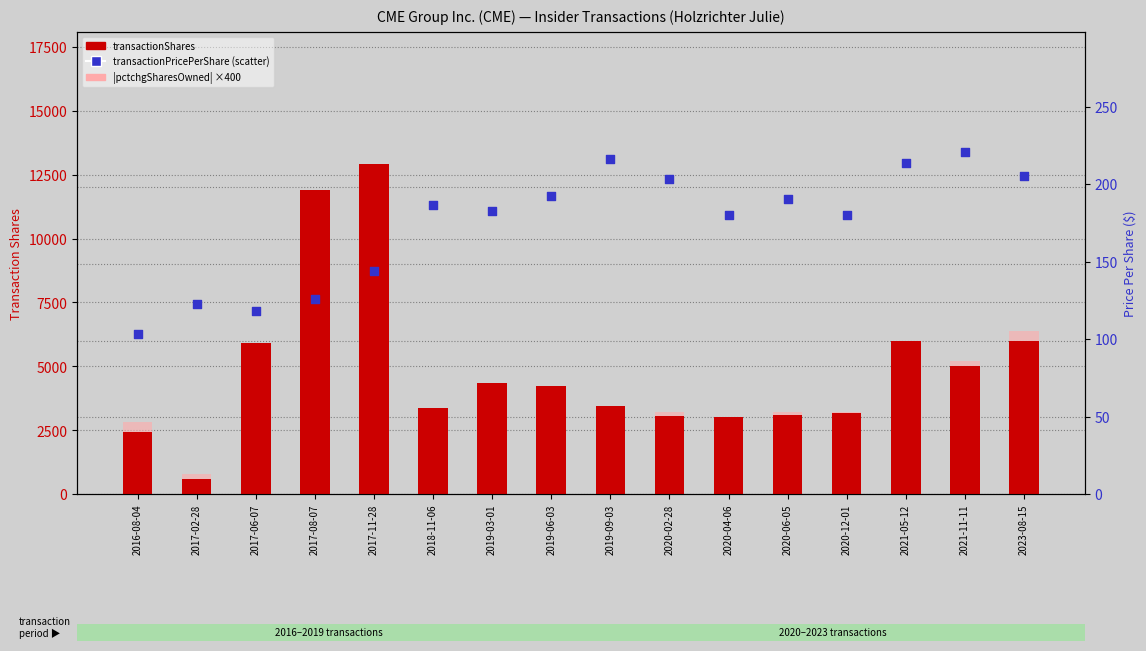

Which series contains the lowest Y value?

transactionPricePerShare